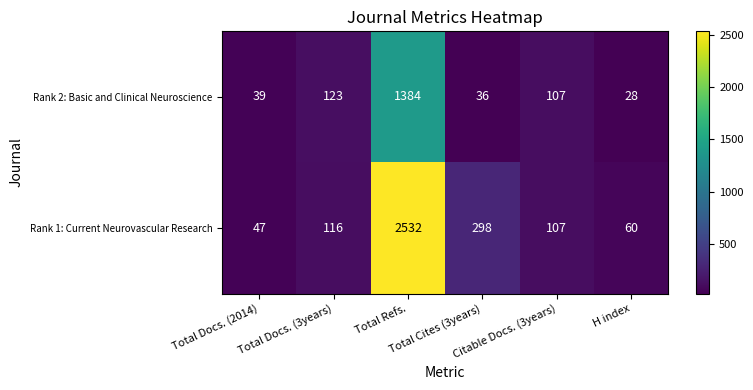

What is the total value across all series at Citable Docs. (3years)?

214